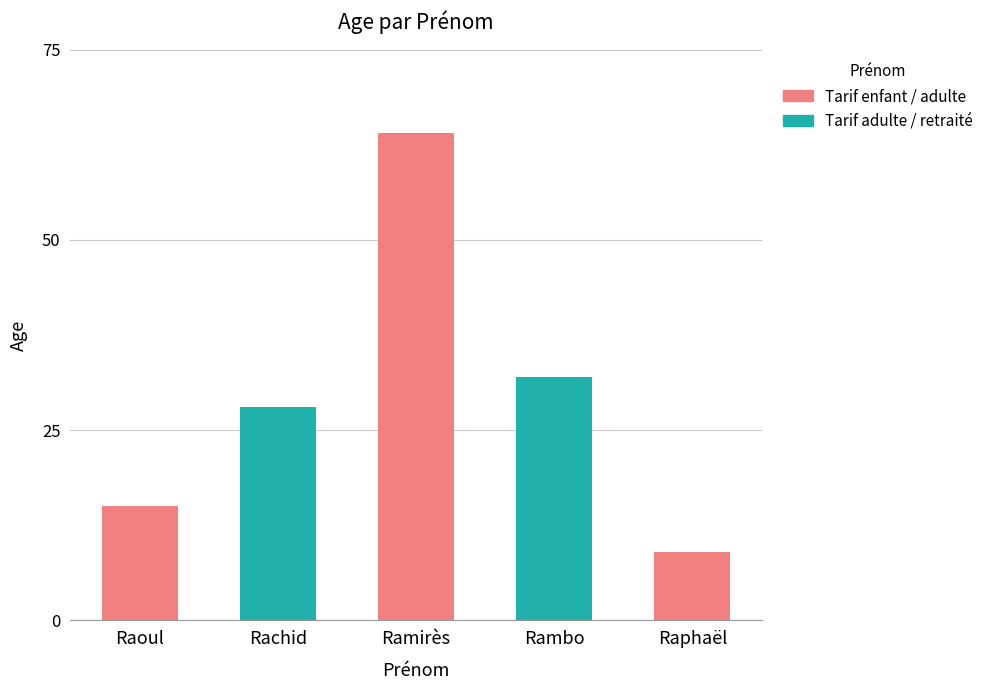

Is it true that the value at Rambo is 14?

False